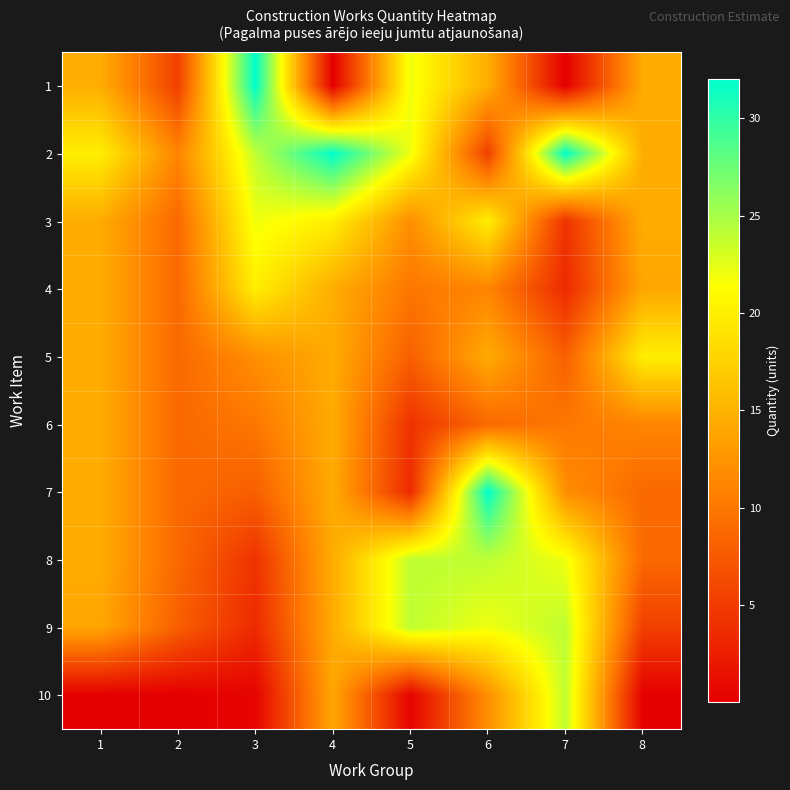

Reading left to right, list all the values displayed in this chart.

1: 1=14.6	2=5.4	3=32.0	4=0.0	5=22.0	6=14.6	7=0.0	8=14.4
2: 1=20.0	2=11.2	3=24.0	4=32.0	5=22.0	6=5.4	7=32.0	8=14.4
3: 1=14.4	2=8.8	3=22.0	4=20.0	5=12.0	6=20.0	7=4.3	8=14.4
4: 1=14.4	2=8.8	3=20.0	4=14.6	5=10.0	6=11.2	7=3.6	8=14.0
5: 1=14.4	2=8.8	3=12.0	4=14.4	5=8.0	6=14.4	7=8.0	8=20.0
6: 1=14.4	2=8.8	3=10.0	4=14.4	5=4.3	6=8.8	7=10.0	8=11.2
7: 1=14.4	2=8.8	3=8.0	4=14.4	5=3.6	6=32.0	7=12.0	8=8.8
8: 1=14.4	2=8.8	3=4.3	4=14.4	5=24.0	6=24.0	7=22.0	8=8.8
9: 1=14.0	2=8.0	3=3.6	4=14.4	5=24.0	6=22.0	7=24.0	8=5.4
10: 1=0.0	2=0.0	3=0.4	4=14.0	5=0.4	6=12.0	7=24.0	8=0.0